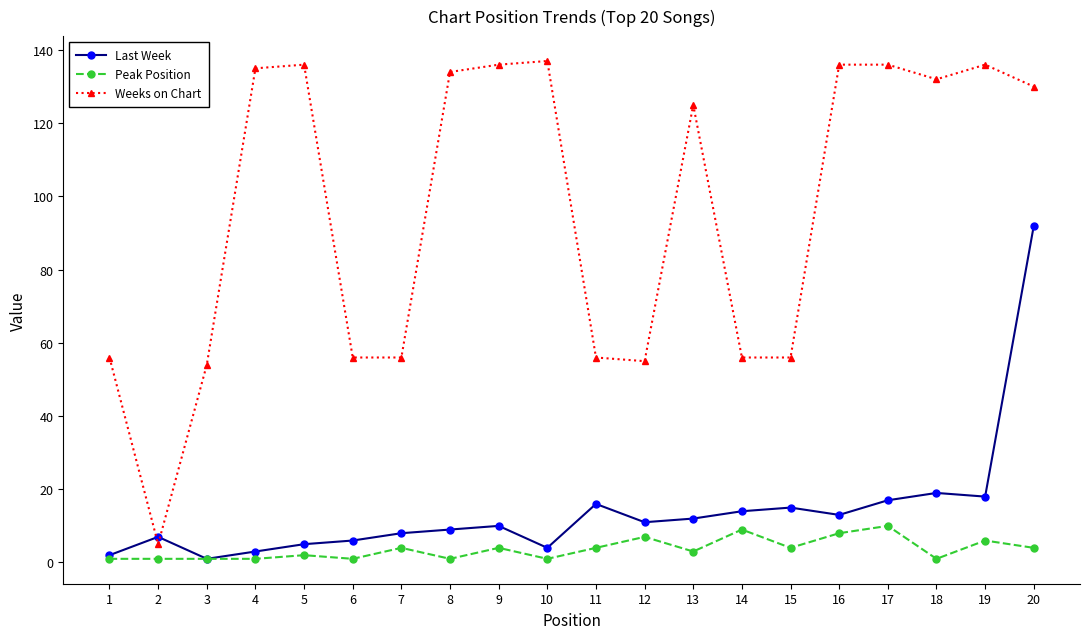

Is it true that Peak Position equals 1 at 18?

True